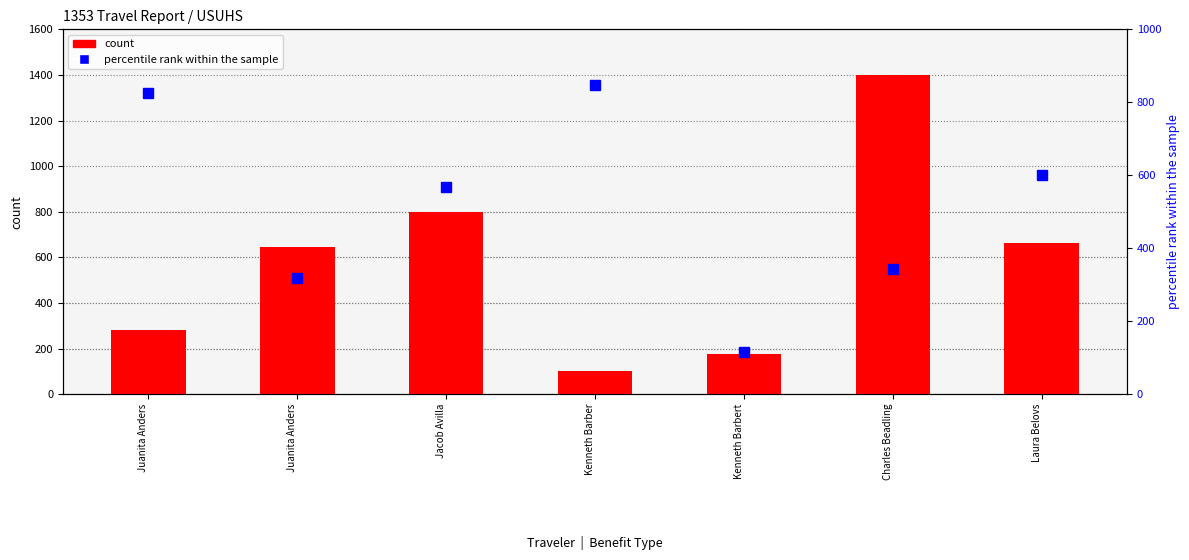

What is the greatest value displayed?

1397.8